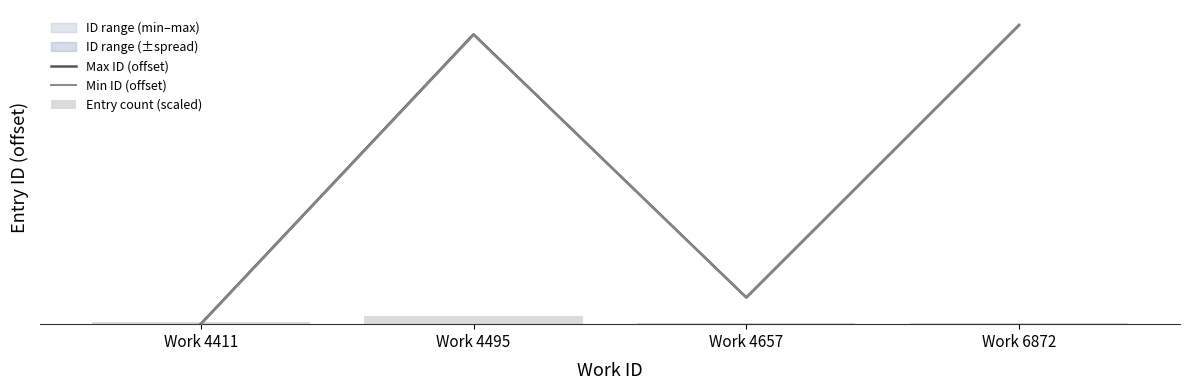

Is the value of Min ID (offset) at Work 4411 greater than the value of Entry count (scaled) at Work 6872?

No